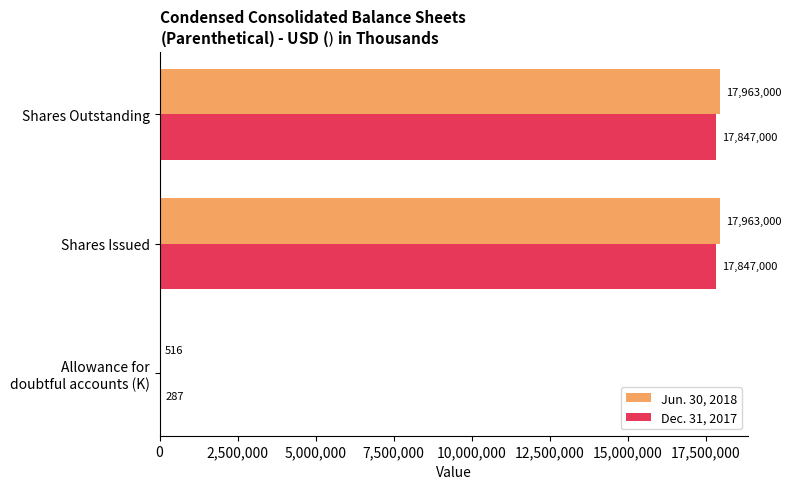

What is the total value across all series at Shares Issued?

35810000